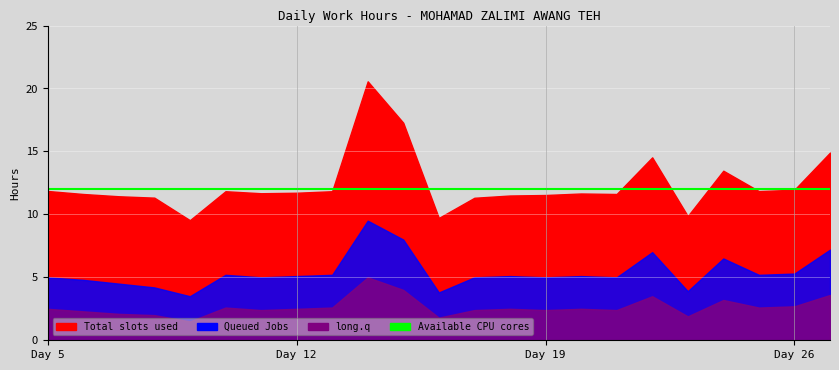

At which label does Total slots used reach its minimum?

9